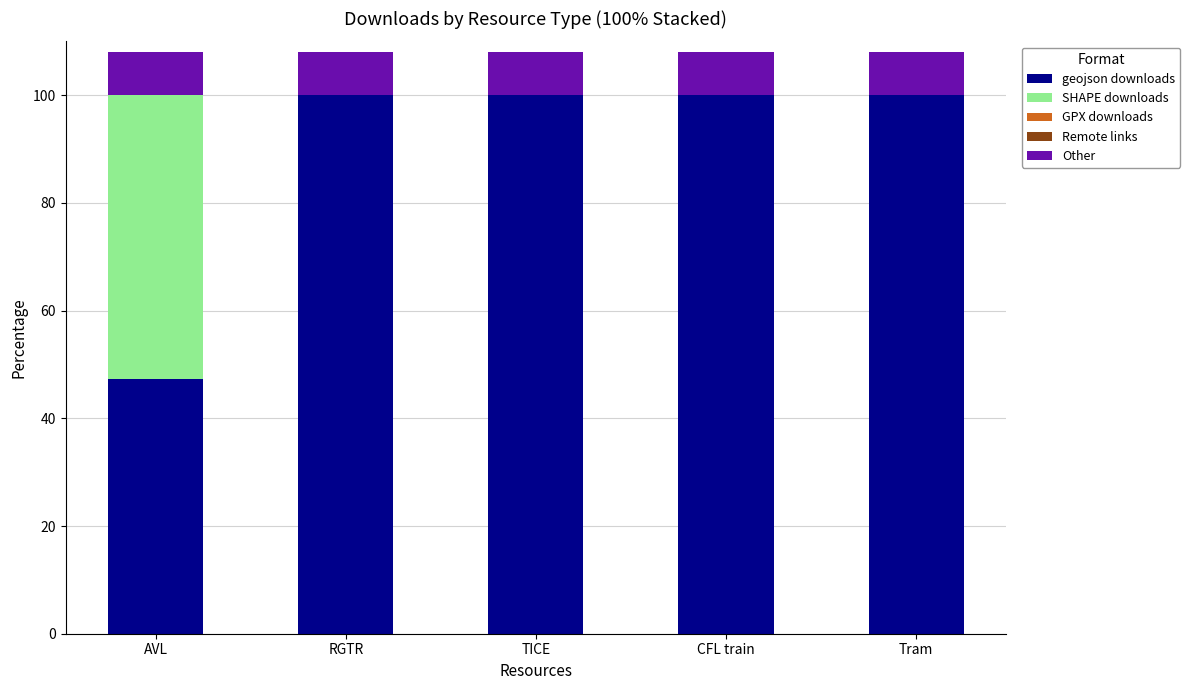

How many categories are shown in the chart?

5